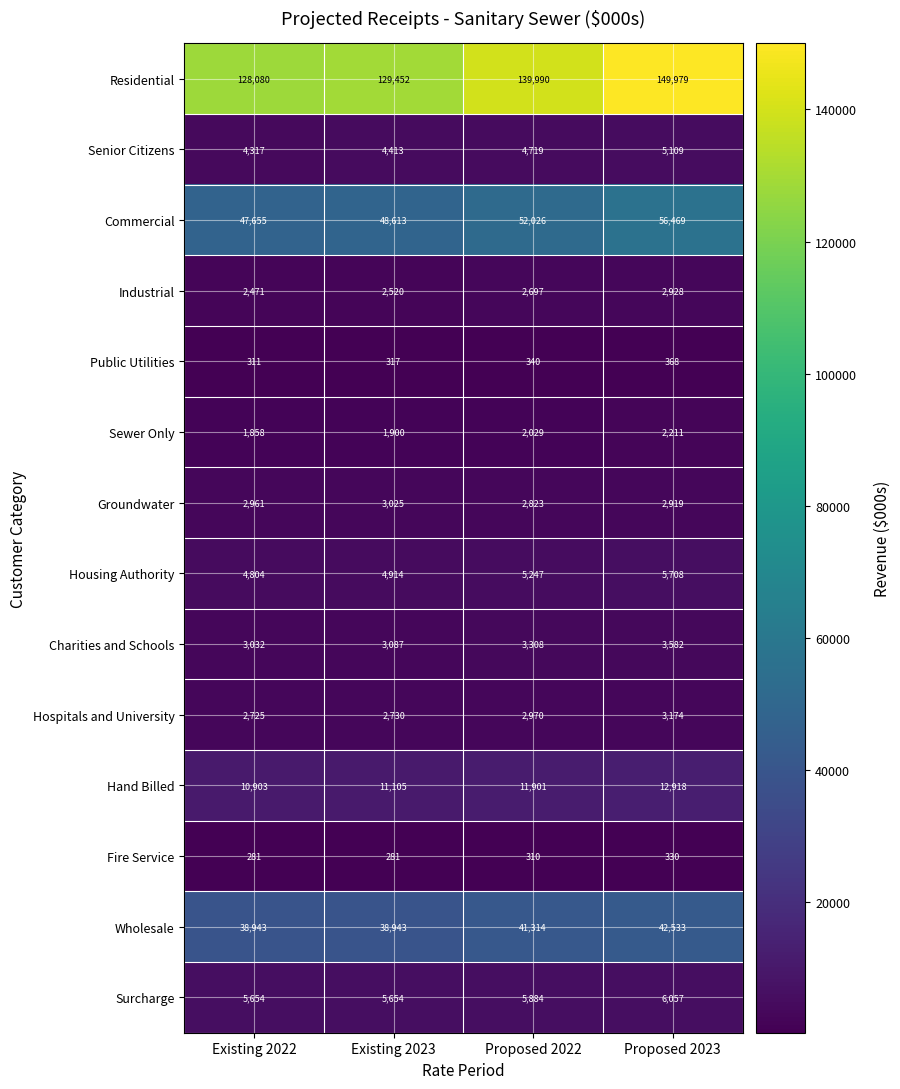

What is the difference between the highest and lowest values at Existing 2022?

127799